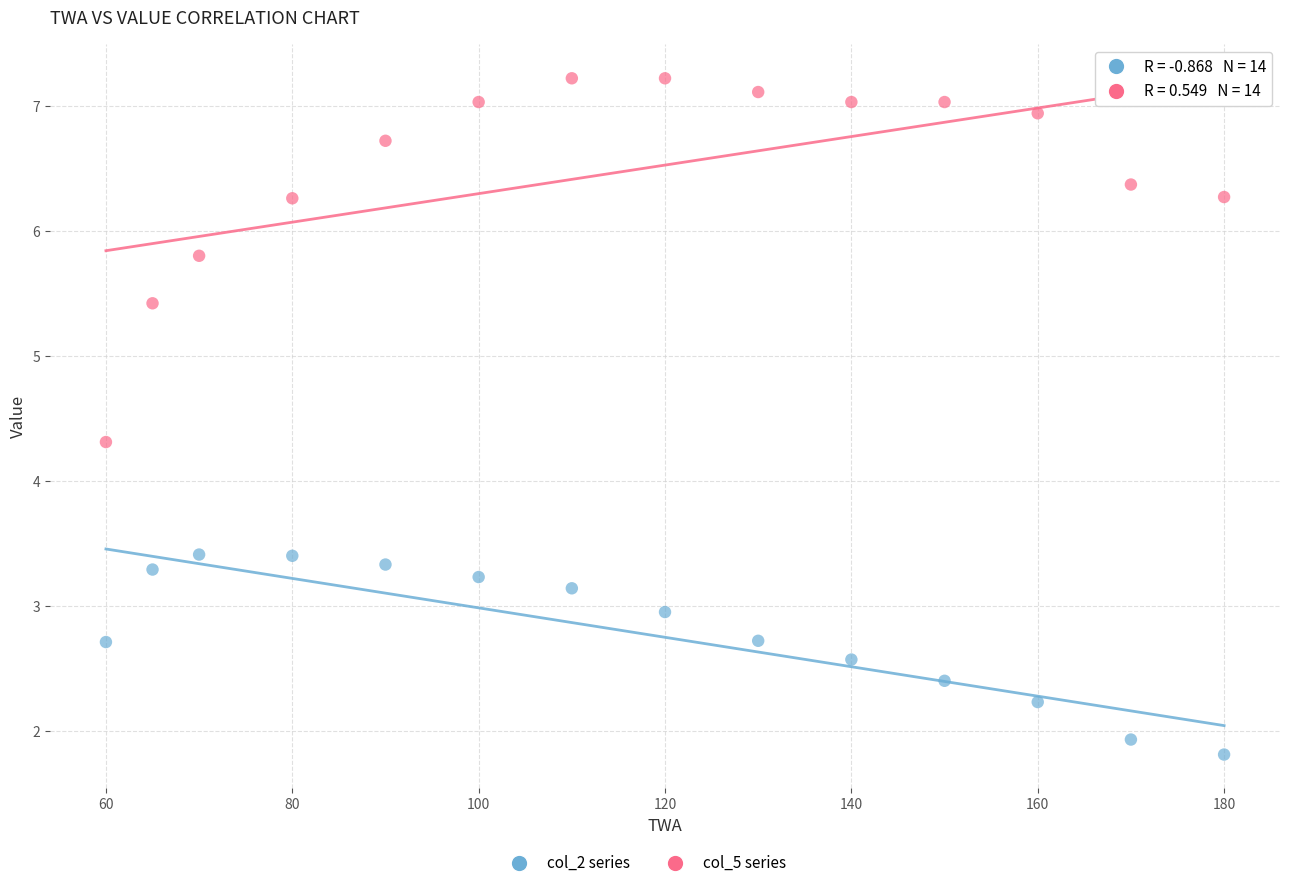

Across all data points, what is the range of Y values (max minus min)?

5.4